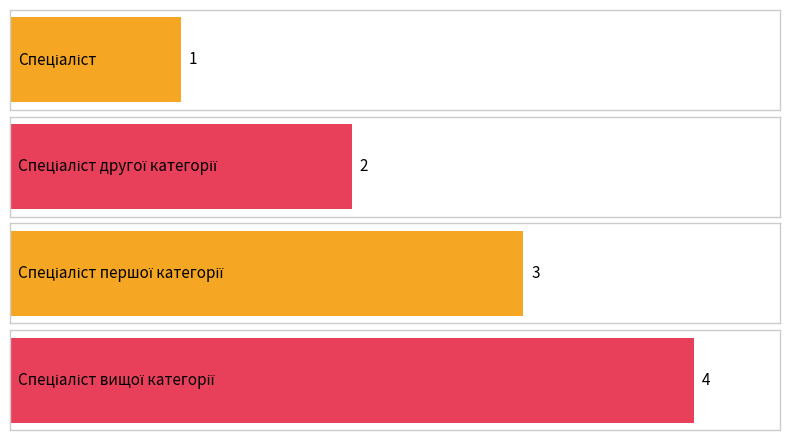

Where does the data first go above 3?

Спеціаліст вищої категорії